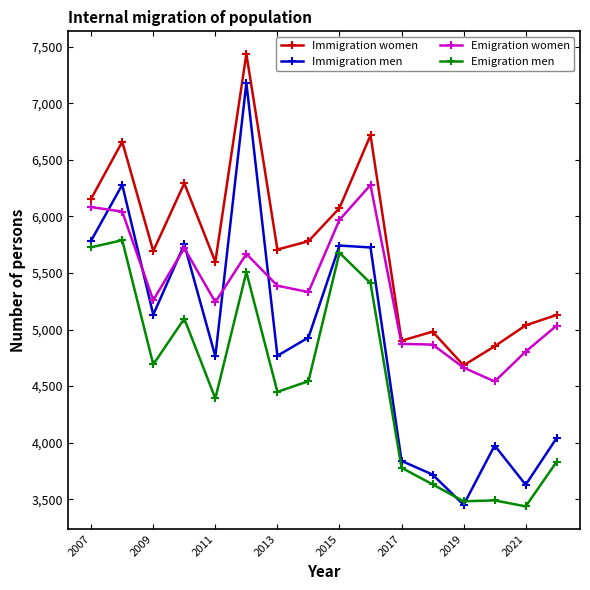

True or false: Emigration men and Emigration women cross at least once.

False